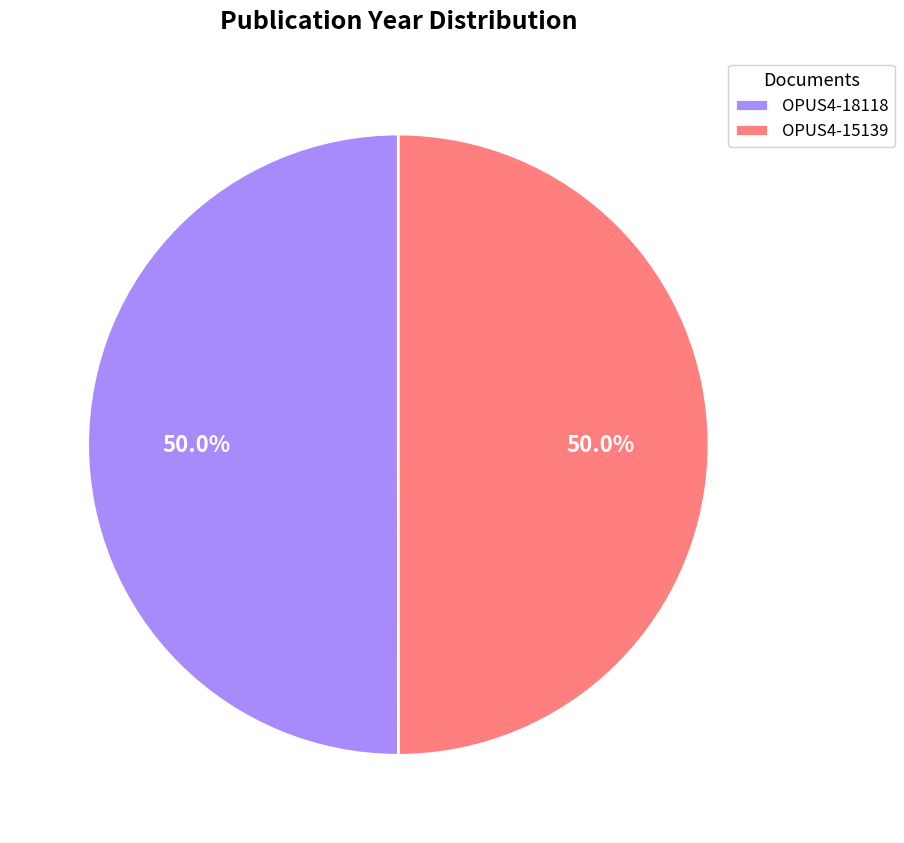

To the nearest percent, what percentage of the pie is OPUS4-18118?

50%